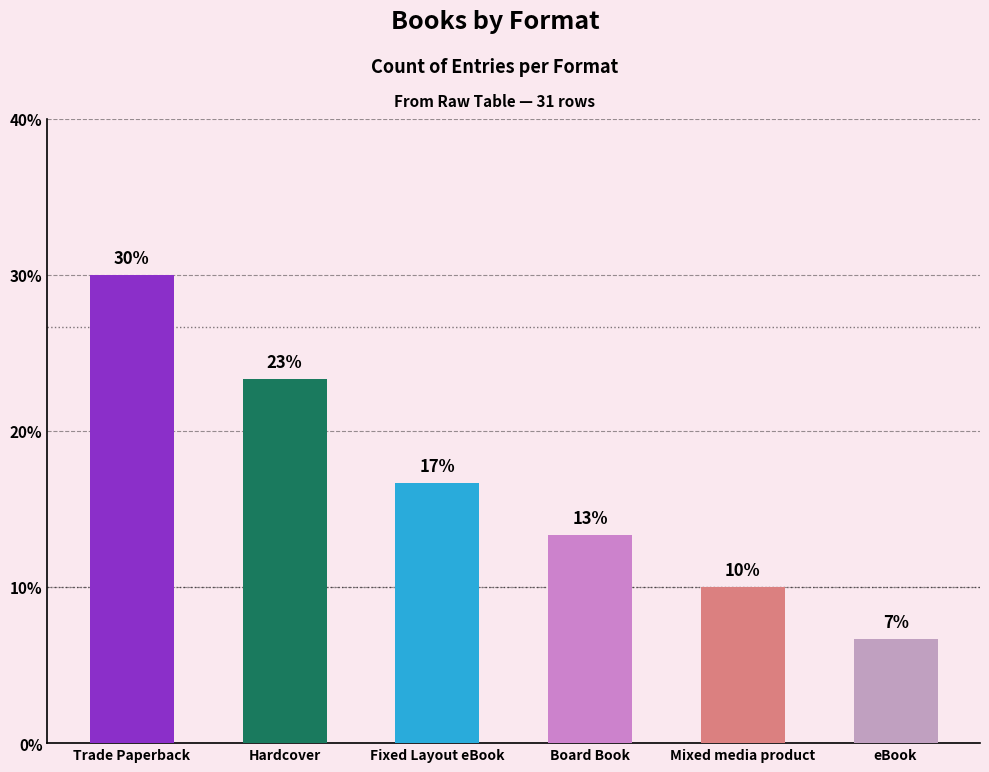

Does the chart contain any negative values?

No